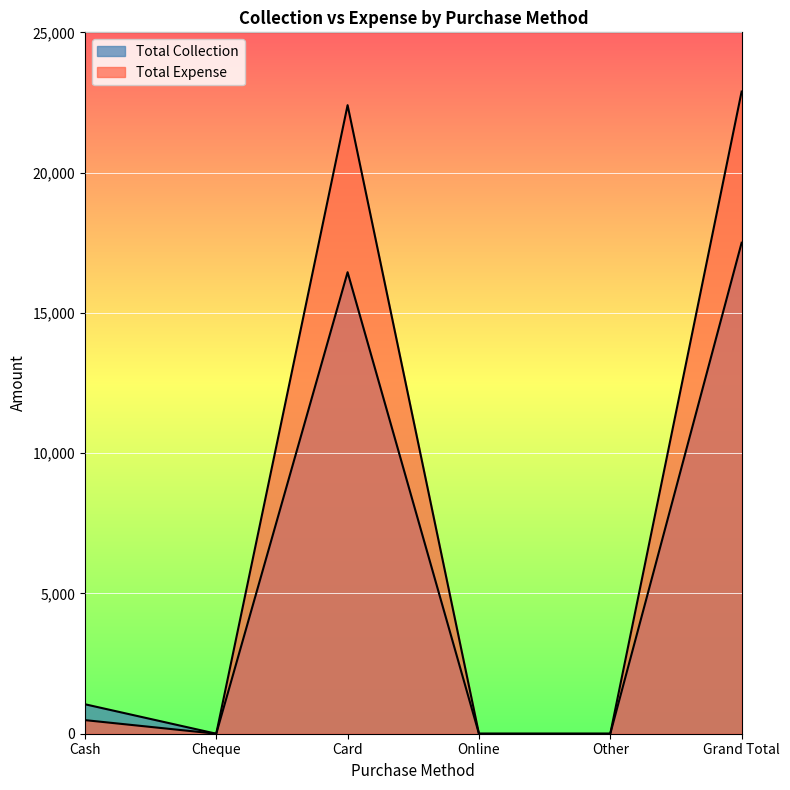

The Total Expense series shows 0 at Other. True or false?

True